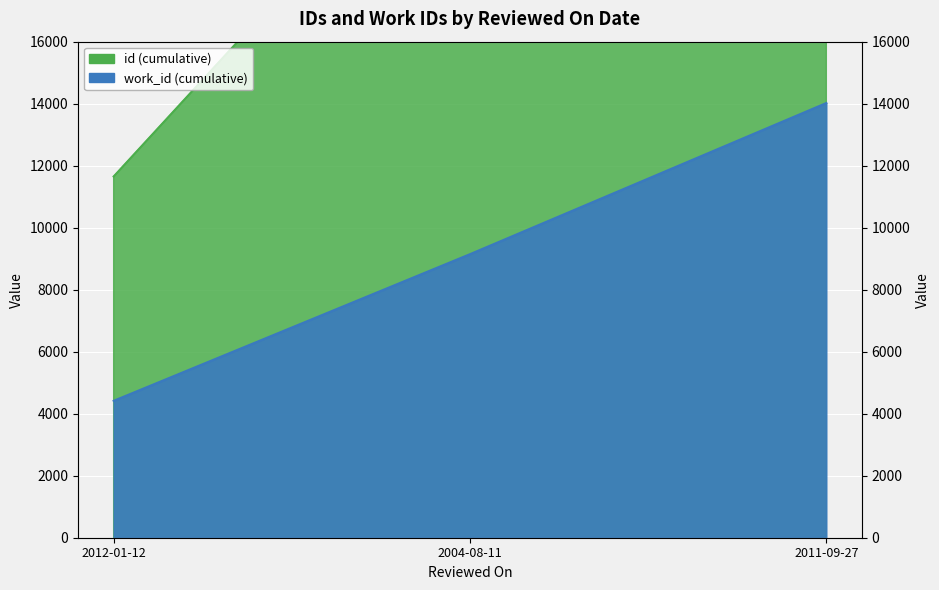

Reading left to right, transcribe all the data shown in this chart.

2012-01-12=4416	2004-08-11=9146	2011-09-27=14021